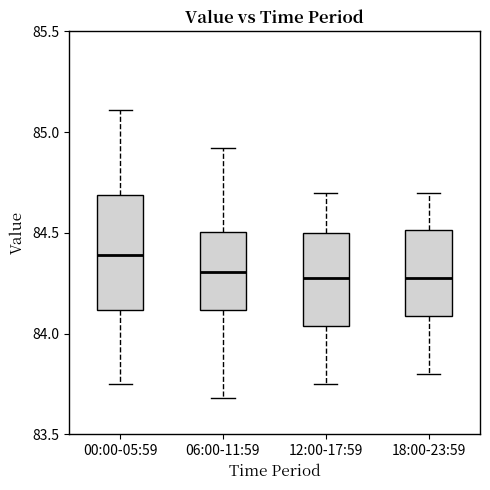

Reading left to right, read every box against the y-axis: the position of its median line, the range the box covers, and the ends of its whiskers. The values are not printed on the chart, so give them approximately, as read against the axis.

00:00-05:59: median 84.40, box 84.10 to 84.70, whiskers 83.75 to 85.10
06:00-11:59: median 84.30, box 84.10 to 84.50, whiskers 83.70 to 84.90
12:00-17:59: median 84.30, box 84.05 to 84.50, whiskers 83.75 to 84.70
18:00-23:59: median 84.30, box 84.10 to 84.50, whiskers 83.80 to 84.70